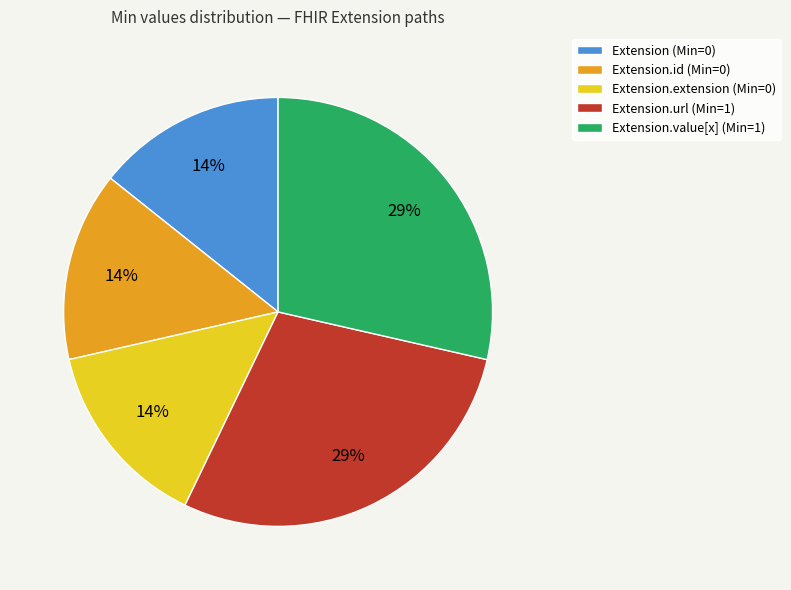

The Extension (Min=0) slice represents 1% of the pie. True or false?

False